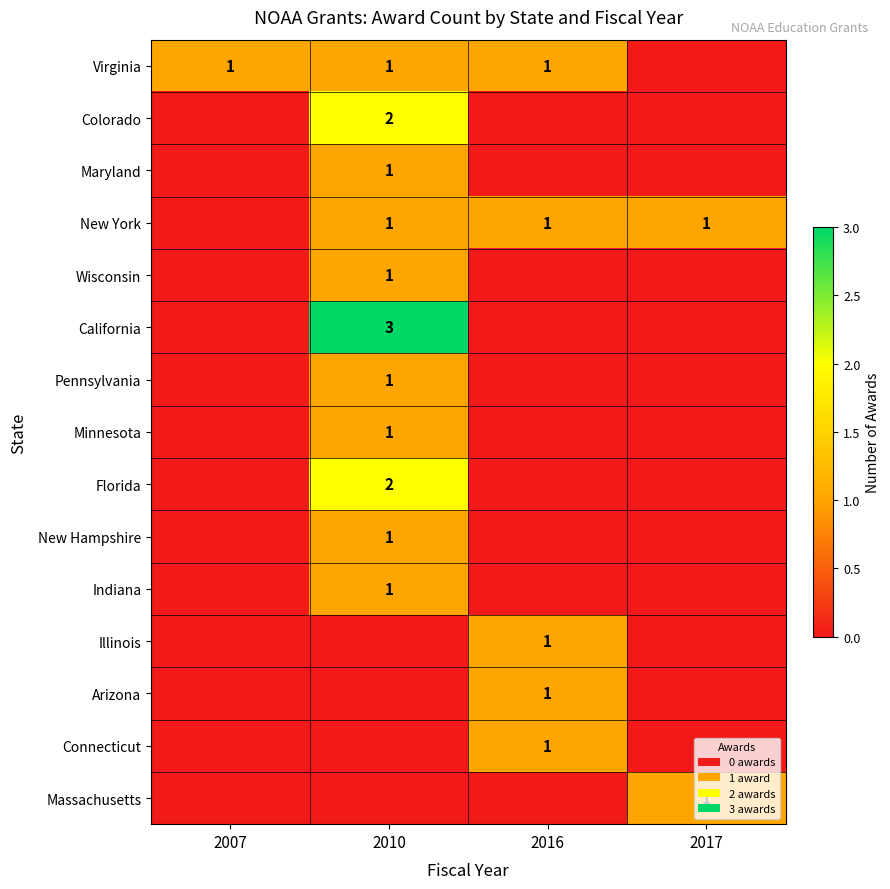

What is the maximum value shown in the chart?

3